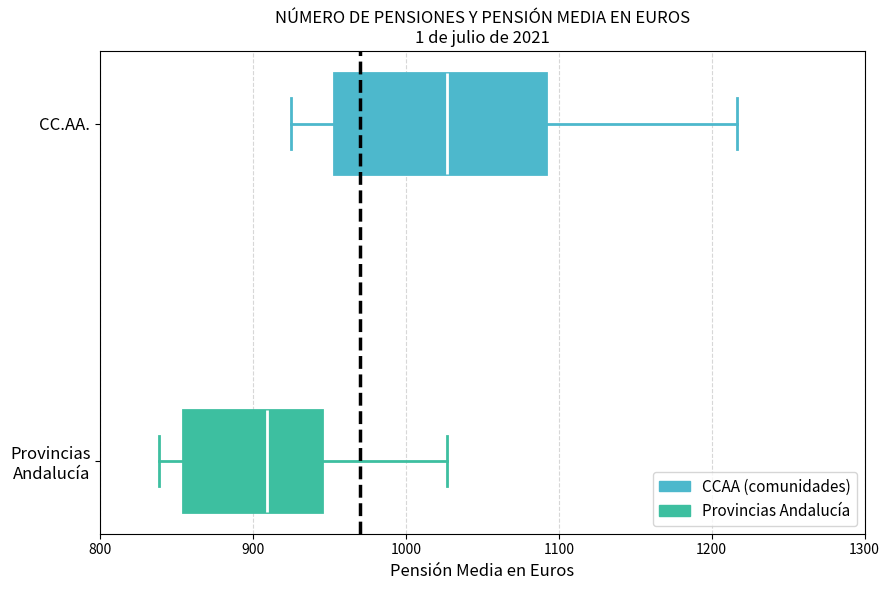

Where does the right whisker of the box for Provincias Andalucía end on the x-axis? The values are not printed on the chart, so give them approximately, as read against the axis.

1030